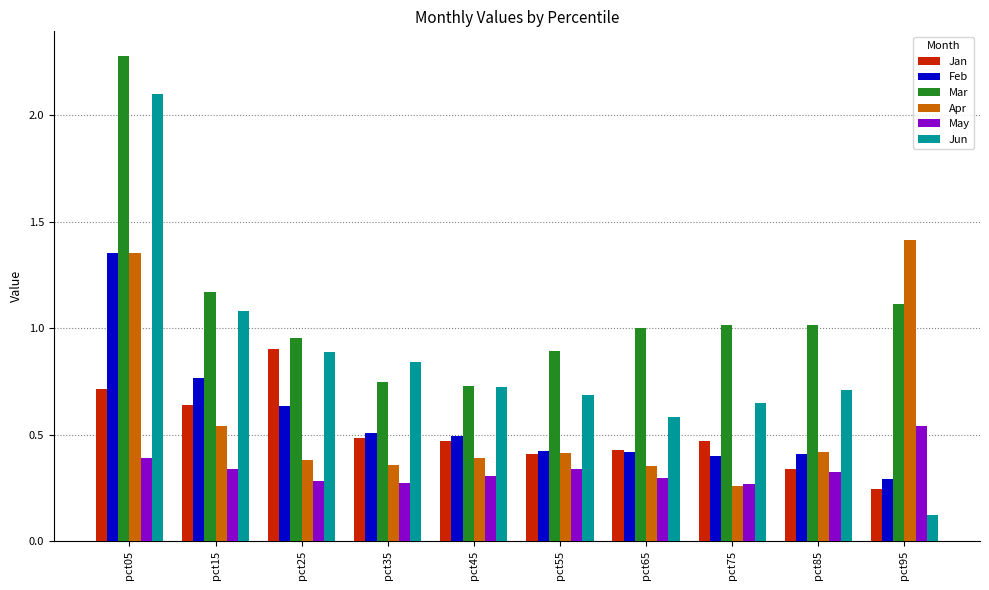

Where is Jan nearest to the value 0?

pct95